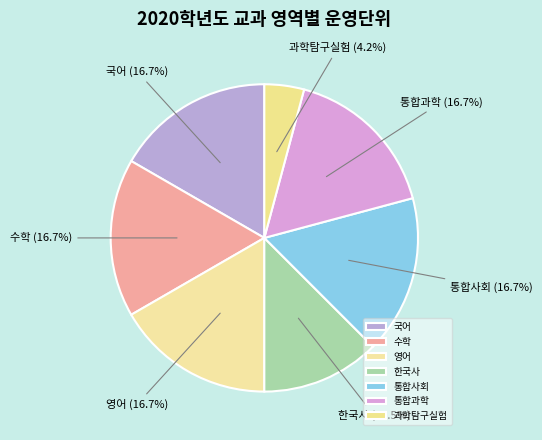

Does 영어 account for over 50% of the chart?

No